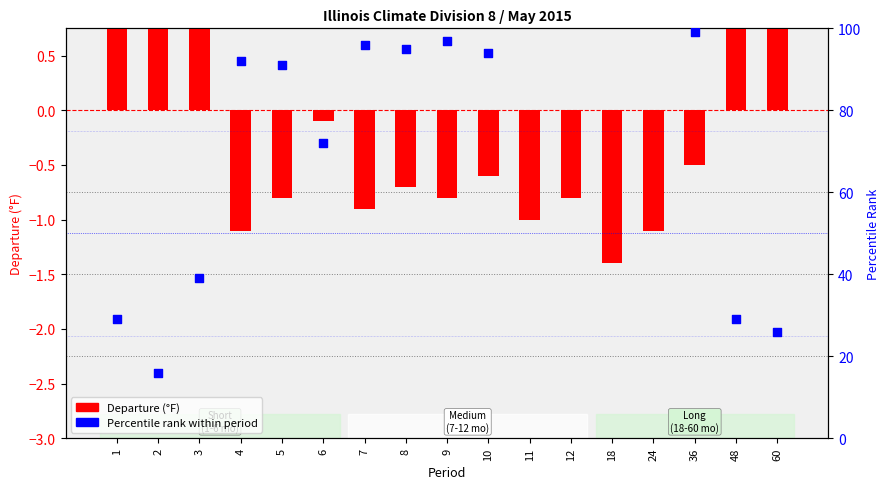

Is the value of Percentile rank within period at 24 greater than the value of Departure at 24?

Yes